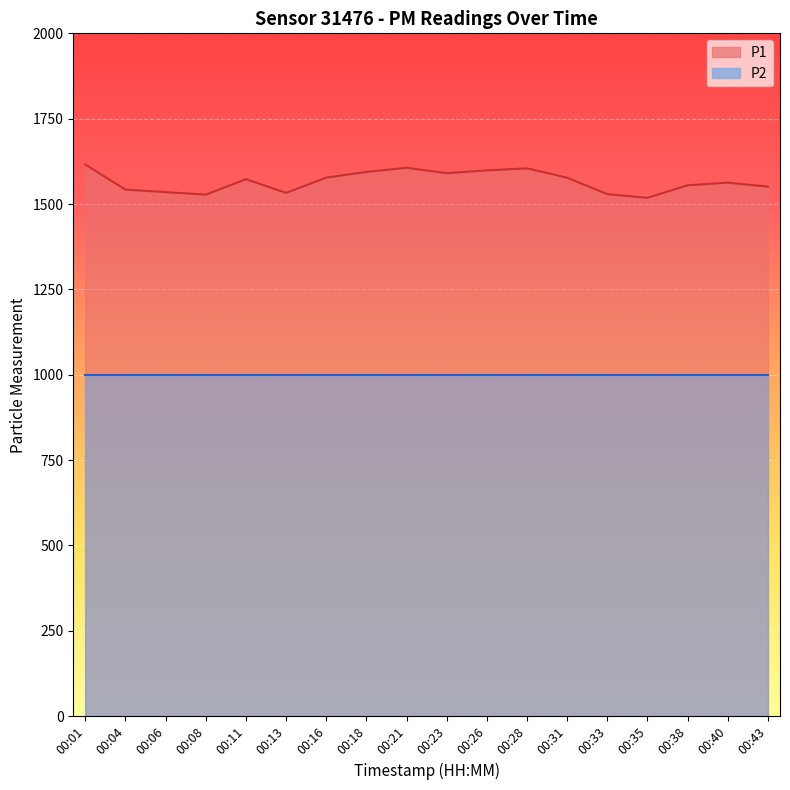

How many lines are shown in the chart?

2